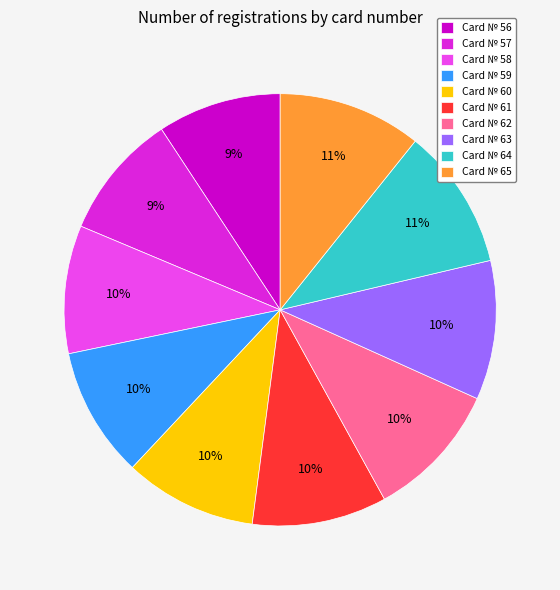

Does any single category account for the majority?

No